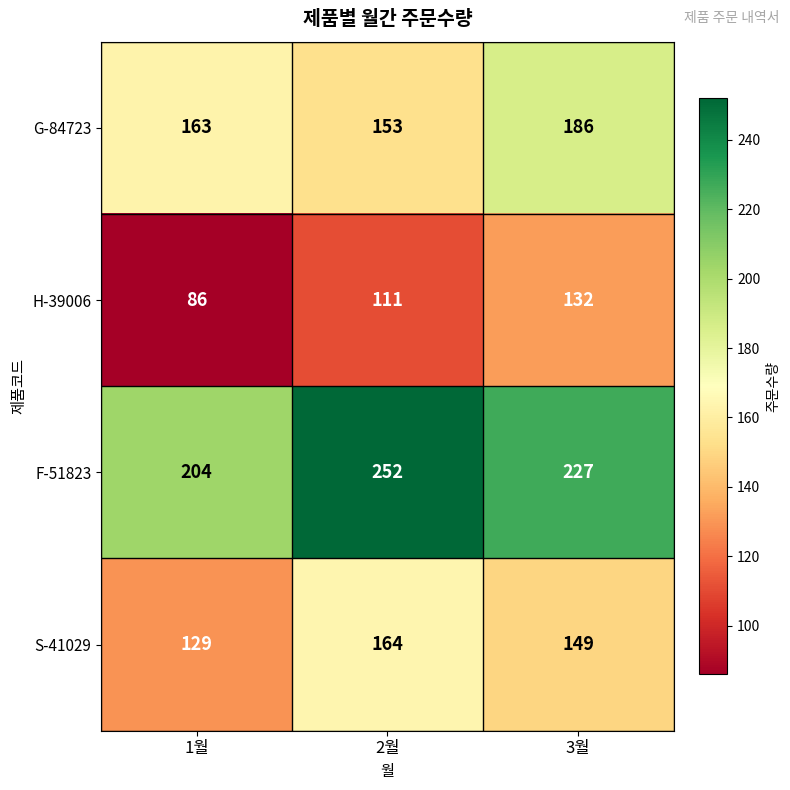

True or false: F-51823 has a value of 204 at 1월.

True